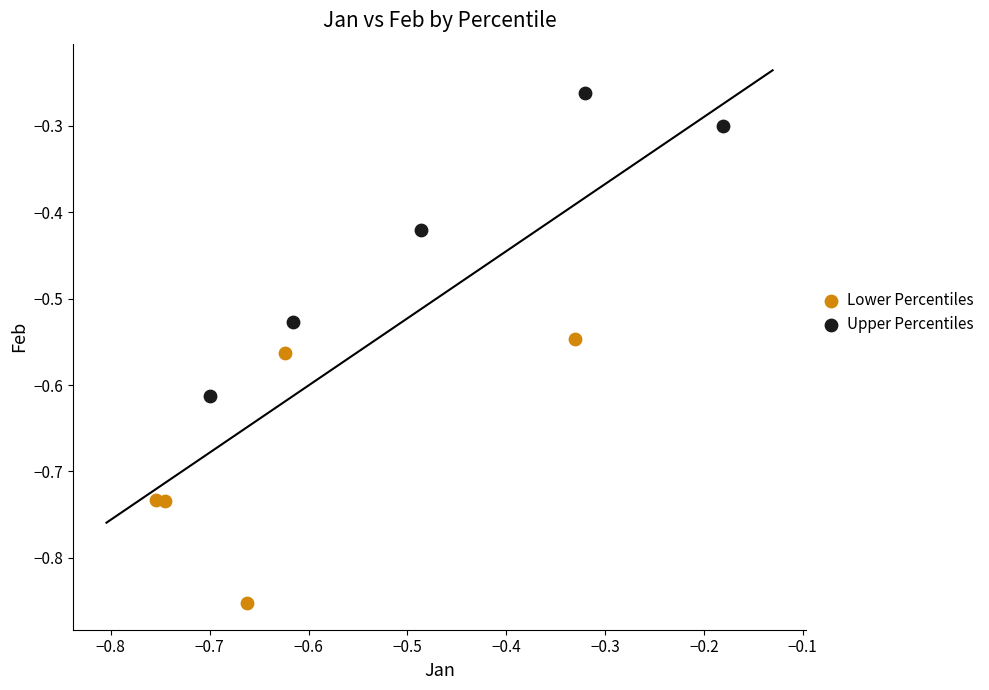

Which series has the largest Y range (max minus min)?

Upper Percentiles